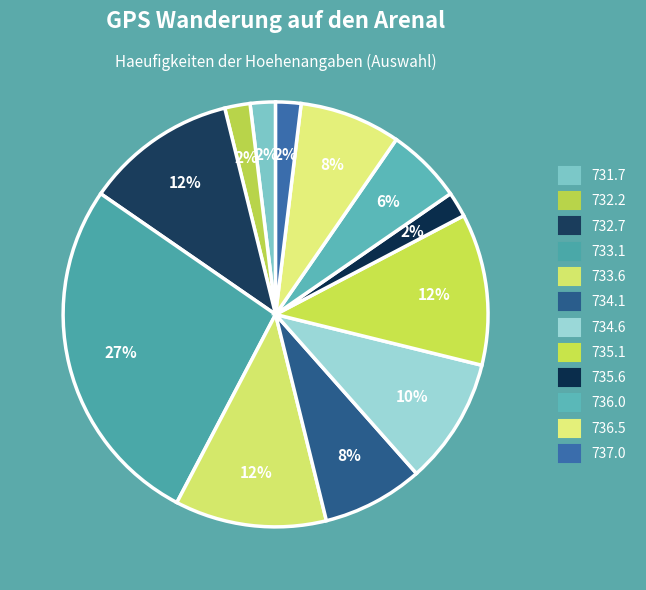

To the nearest percent, what is the average slice percentage?

8%